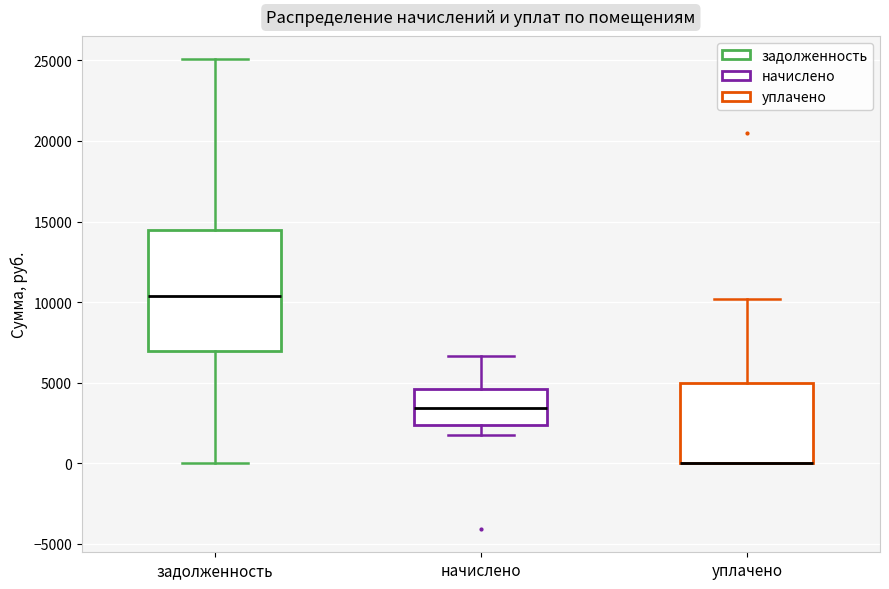

Reading left to right, read every box against the y-axis: the position of its median line, the range the box covers, and the ends of its whiskers. The values are not printed on the chart, so give them approximately, as read against the axis.

задолженность: median 10500, box 7000 to 14500, whiskers 0 to 25000
начислено: median 3500, box 2500 to 4500, whiskers 1500 to 6500
уплачено: median 0 (drawn on the box's lower edge), box 0 to 5000, whiskers 0 to 10000